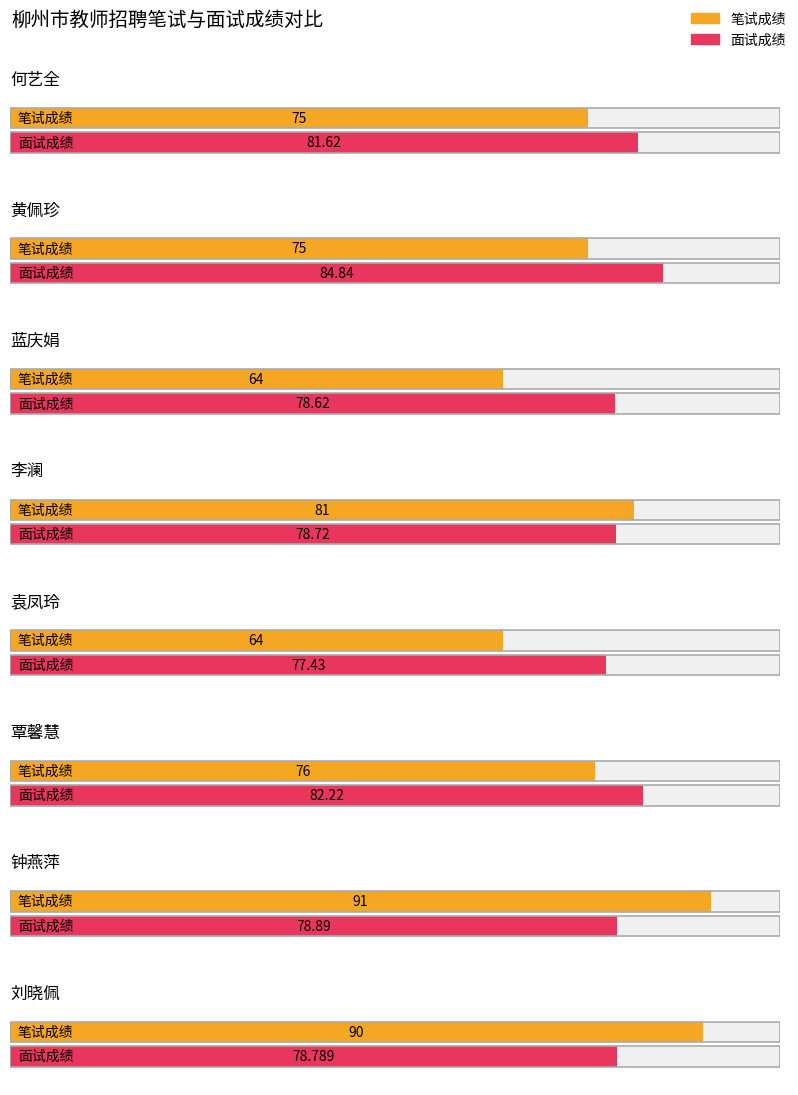

What is the label of the 8th bar from the left?

刘晓佩